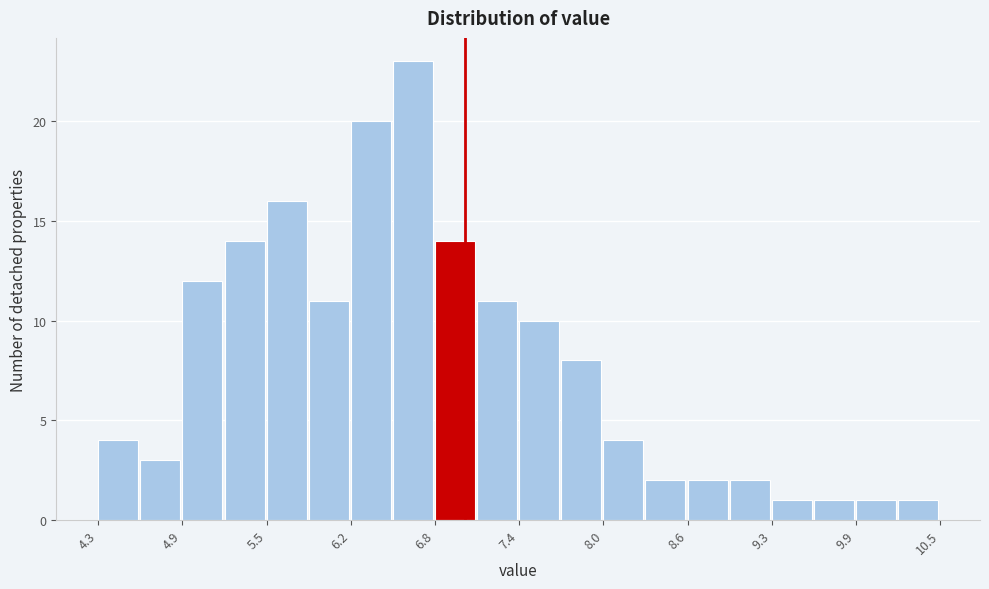

Read against the x-axis, roughly where is the centre of the tallest bar?

6.6